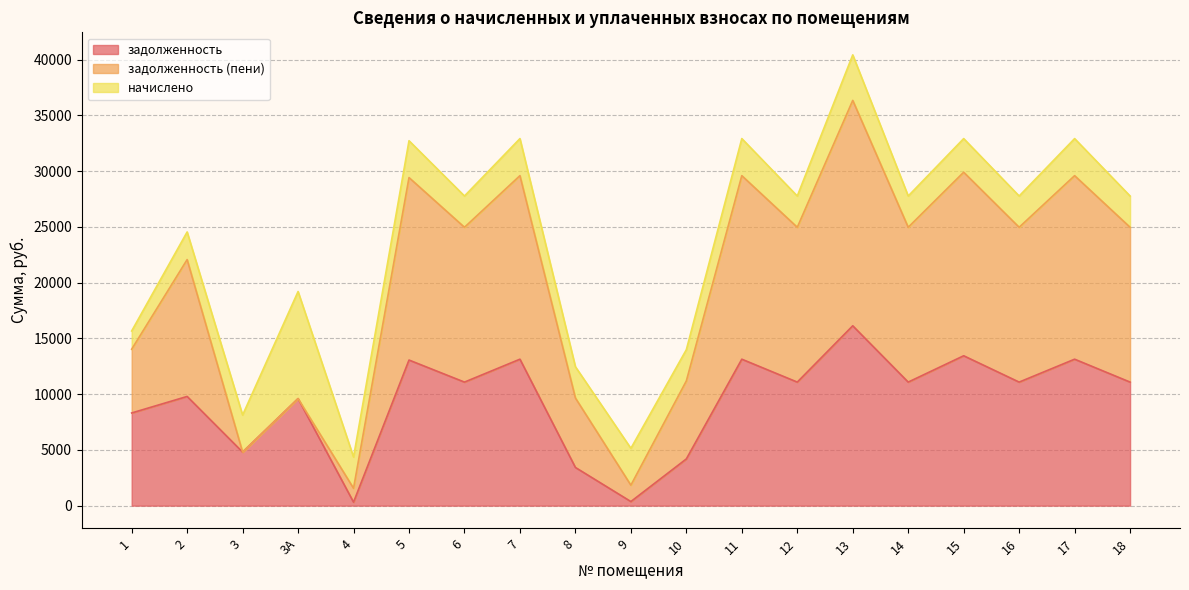

What is the total value across all series at 6?

27765.2